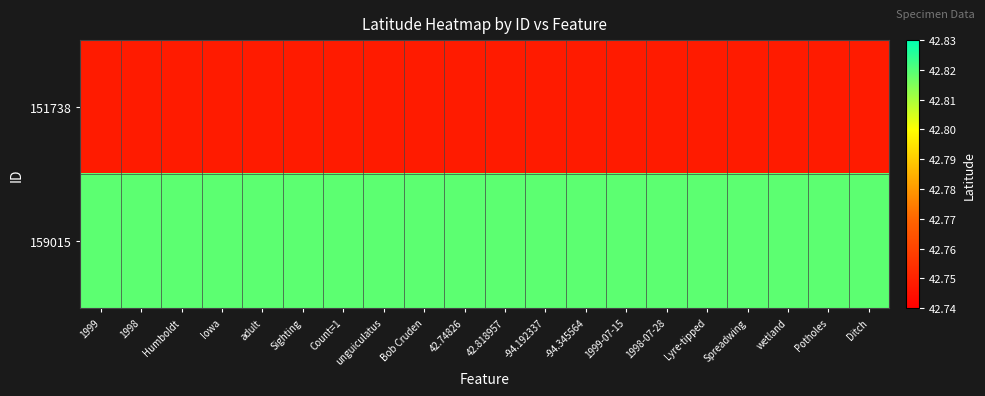

Reading left to right, list all the values displayed in this chart.

151738: 1999=42.7	1998=42.7	Humboldt=42.7	Iowa=42.7	adult=42.7	Sighting=42.7	Count=1=42.7	unguiculatus=42.7	Bob Cruden=42.7	42.74826=42.7	42.818957=42.7	-94.192337=42.7	-94.345564=42.7	1999-07-15=42.7	1998-07-28=42.7	Lyre-tipped=42.7	Spreadwing=42.7	wetland=42.7	Potholes=42.7	Ditch=42.7
159015: 1999=42.8	1998=42.8	Humboldt=42.8	Iowa=42.8	adult=42.8	Sighting=42.8	Count=1=42.8	unguiculatus=42.8	Bob Cruden=42.8	42.74826=42.8	42.818957=42.8	-94.192337=42.8	-94.345564=42.8	1999-07-15=42.8	1998-07-28=42.8	Lyre-tipped=42.8	Spreadwing=42.8	wetland=42.8	Potholes=42.8	Ditch=42.8